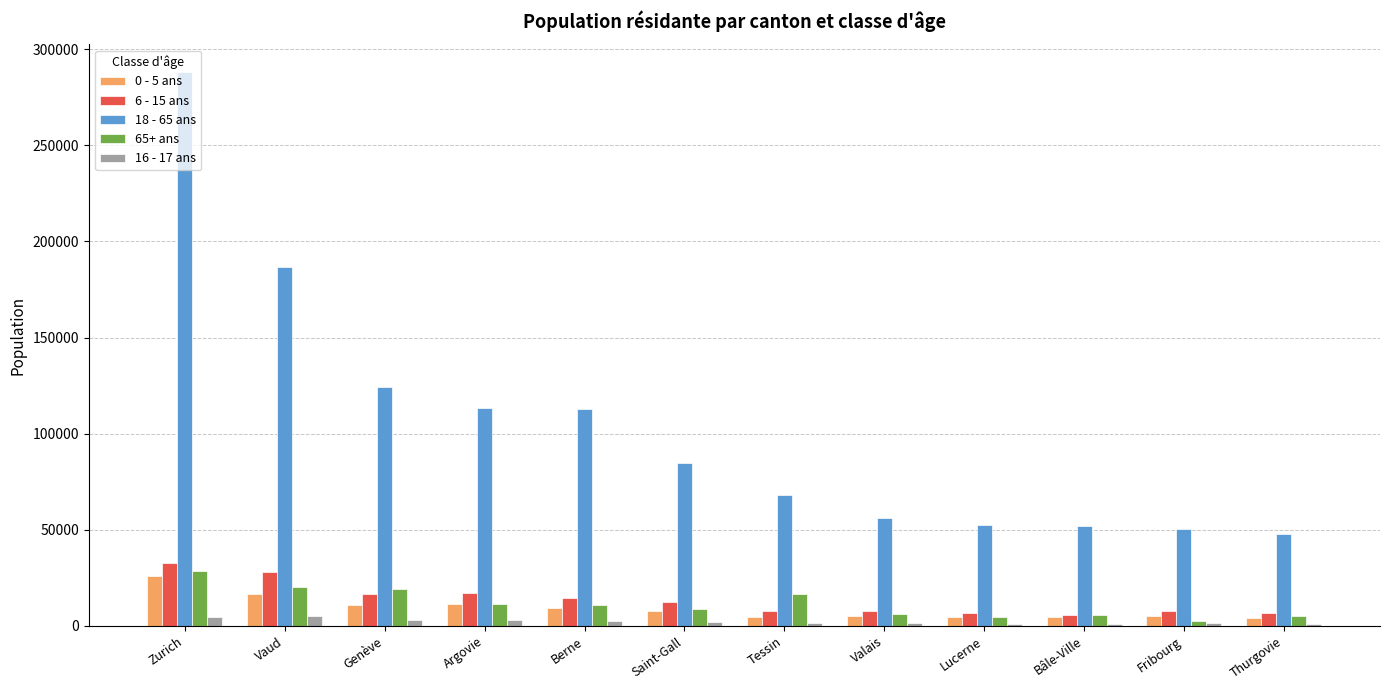

Which category has the highest value in the 6 - 15 ans series?

Zurich